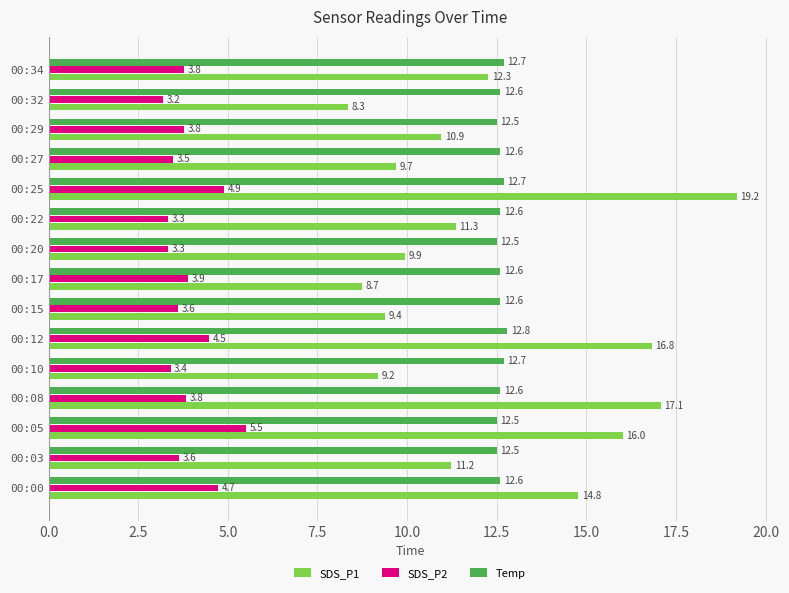

What is the greatest value displayed?

19.2